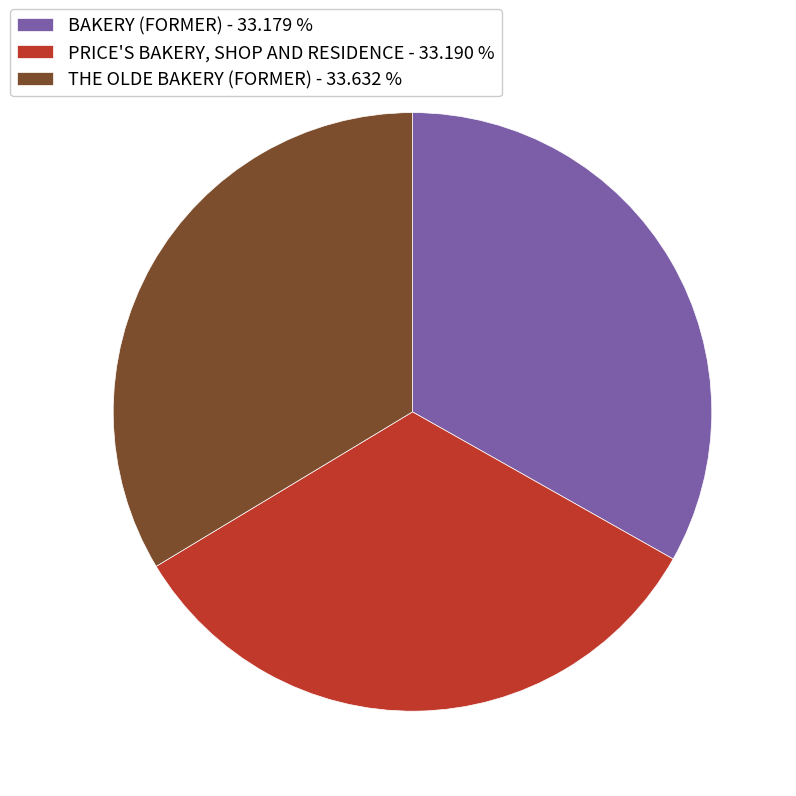

How many segments does this pie chart have?

3